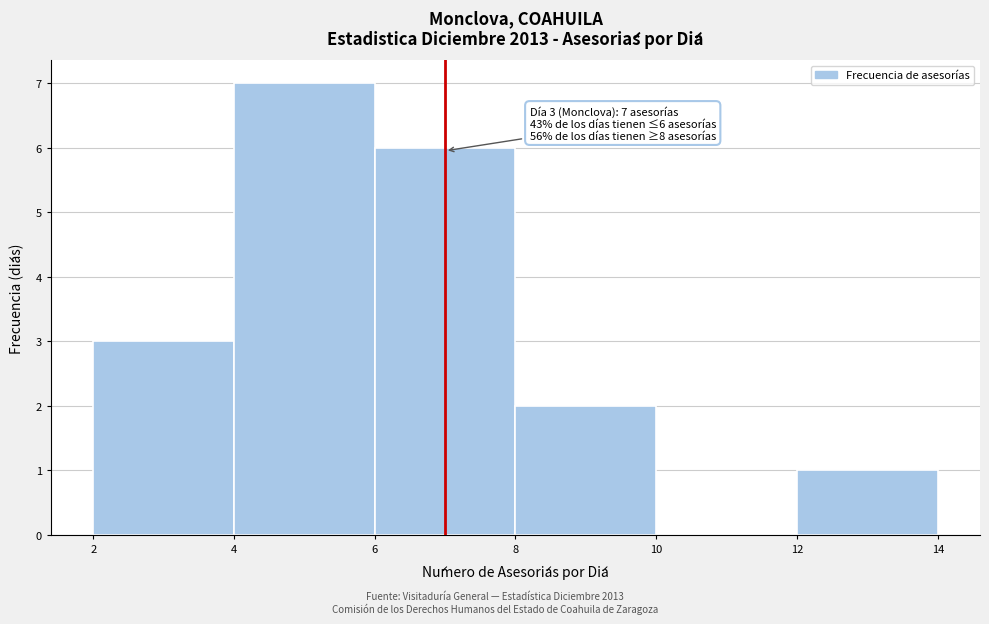

Over which range of the x-axis is the bar tallest?

4 to 6